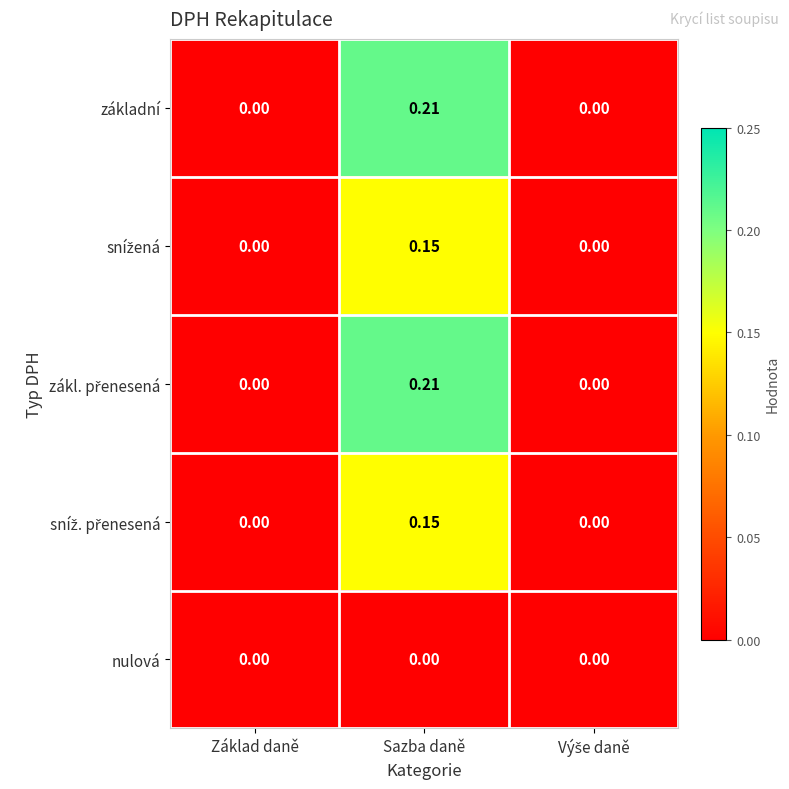

At which category does the chart reach its peak across all series?

Sazba daně